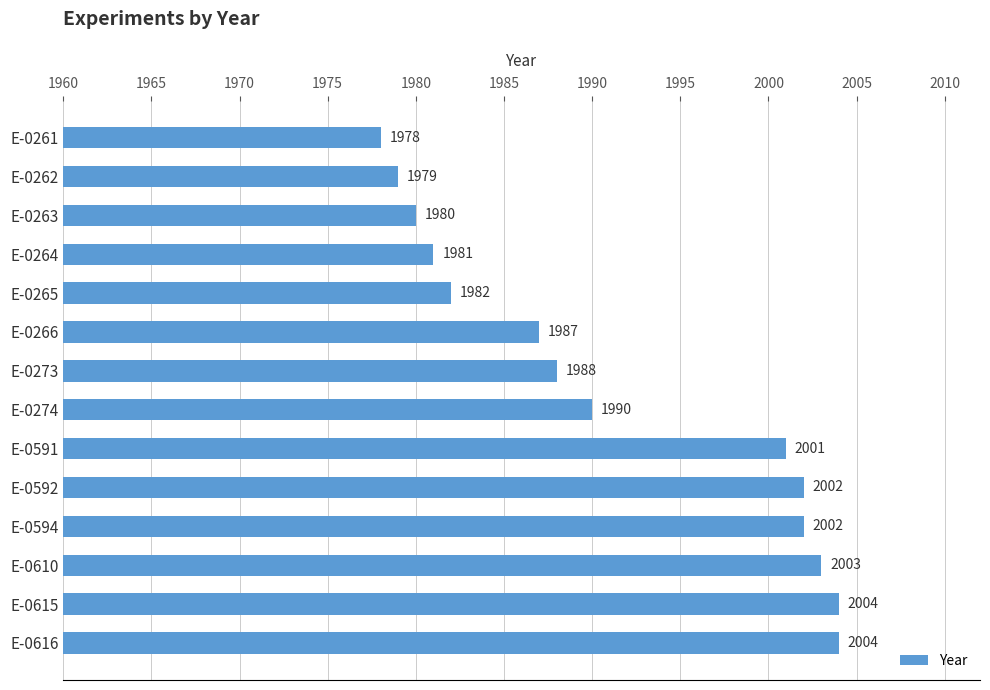

Is it true that the value at E-0273 is 1988?

True